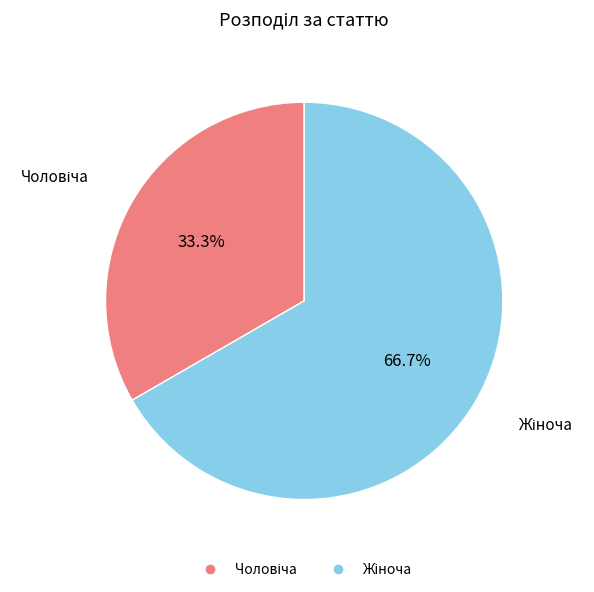

Does any single category account for the majority?

Yes